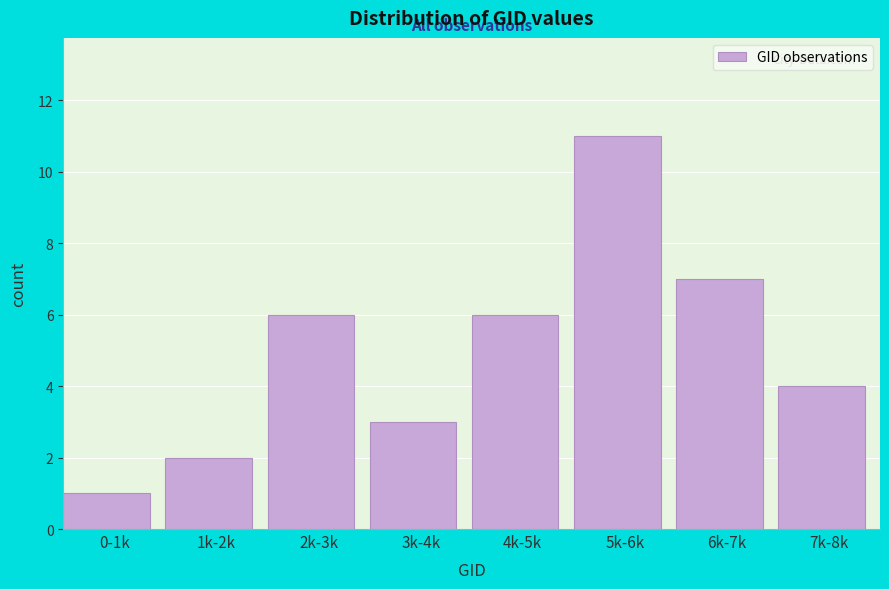

Reading left to right, list all the values displayed in this chart.

1	2	6	3	6	11	7	4